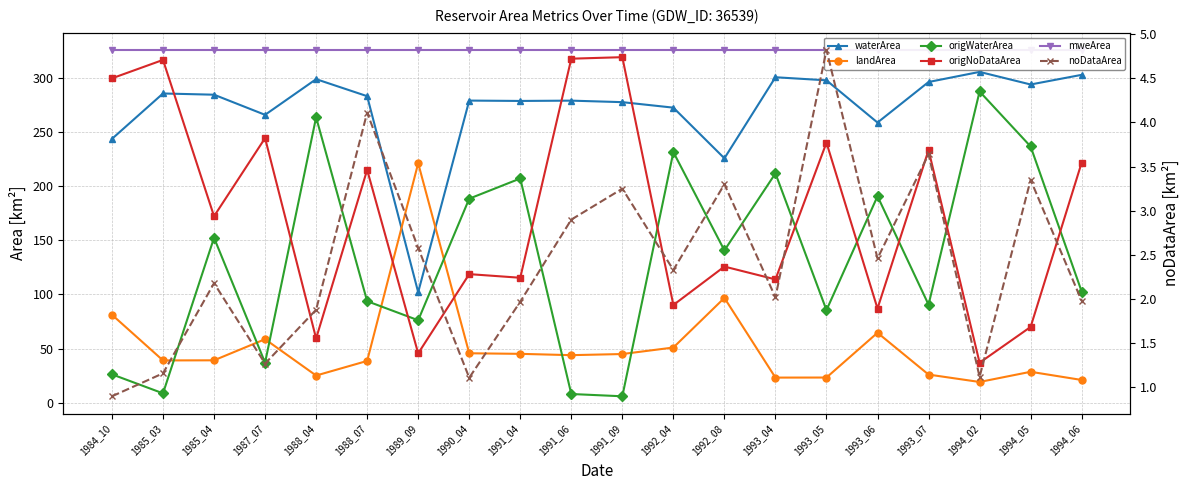

What is the difference between the second highest and minimum values in the landArea series?

77.6